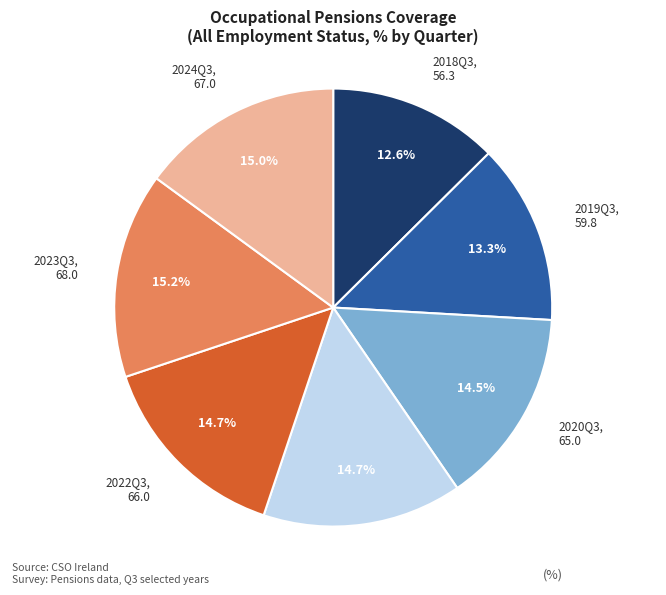

To the nearest percent, what is the average slice percentage?

14%